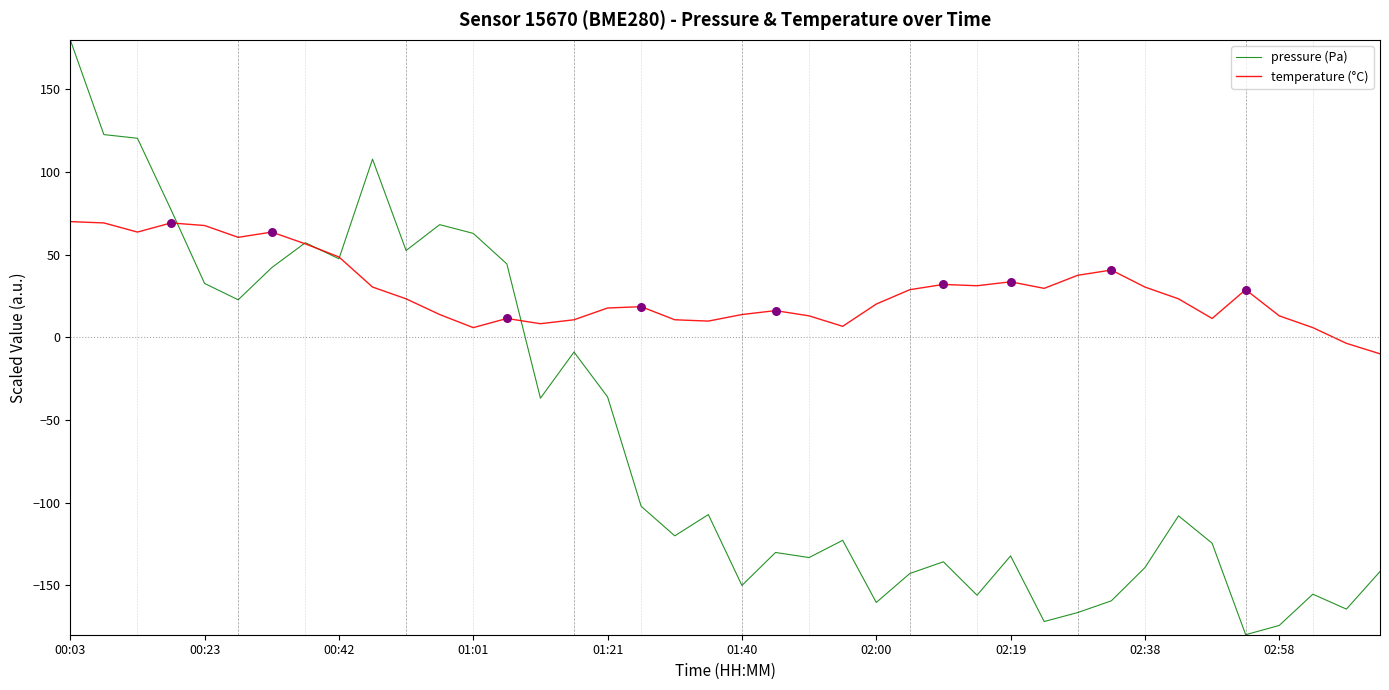

Which series has the largest total across all categories?

temperature (°C)